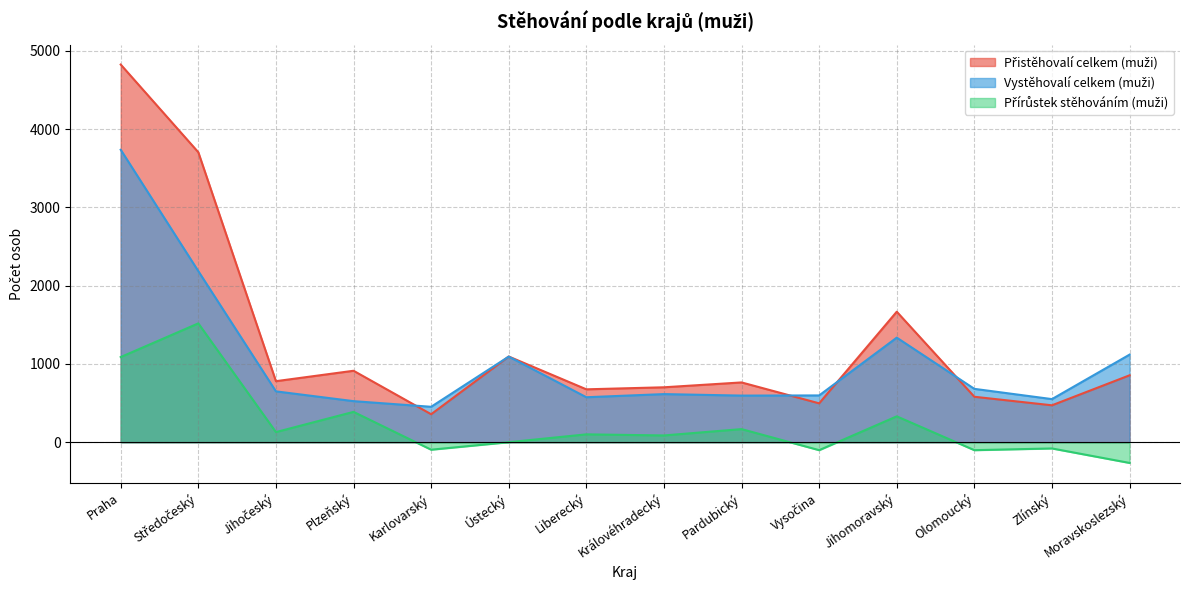

Which series has the widest spread of values?

Přistěhovalí celkem (muži)